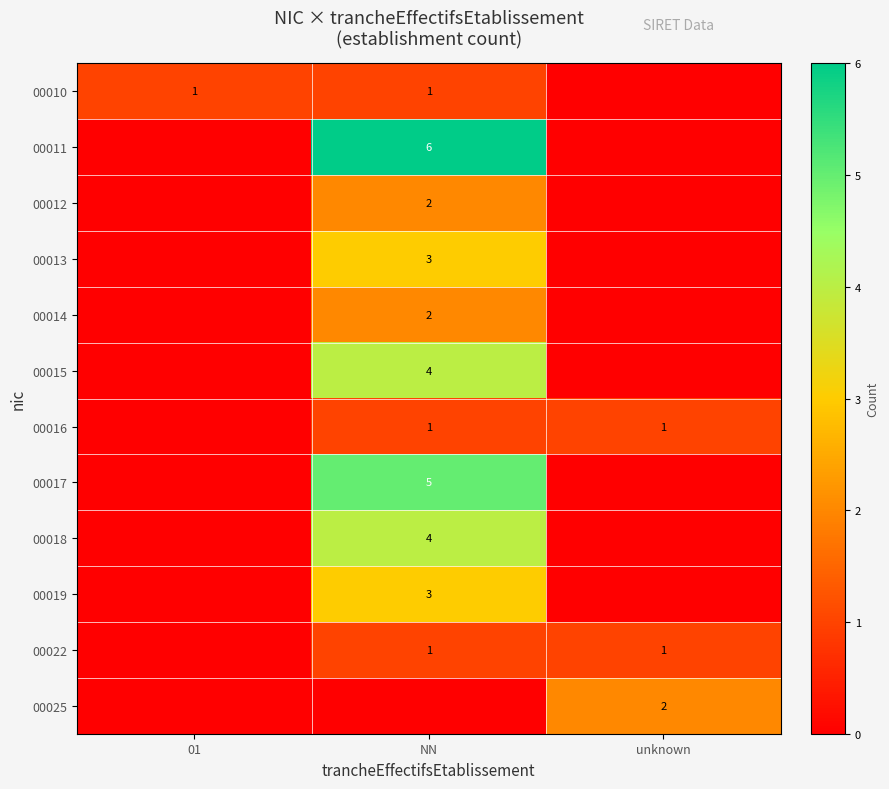

The 00016 series shows 1 at unknown. True or false?

True